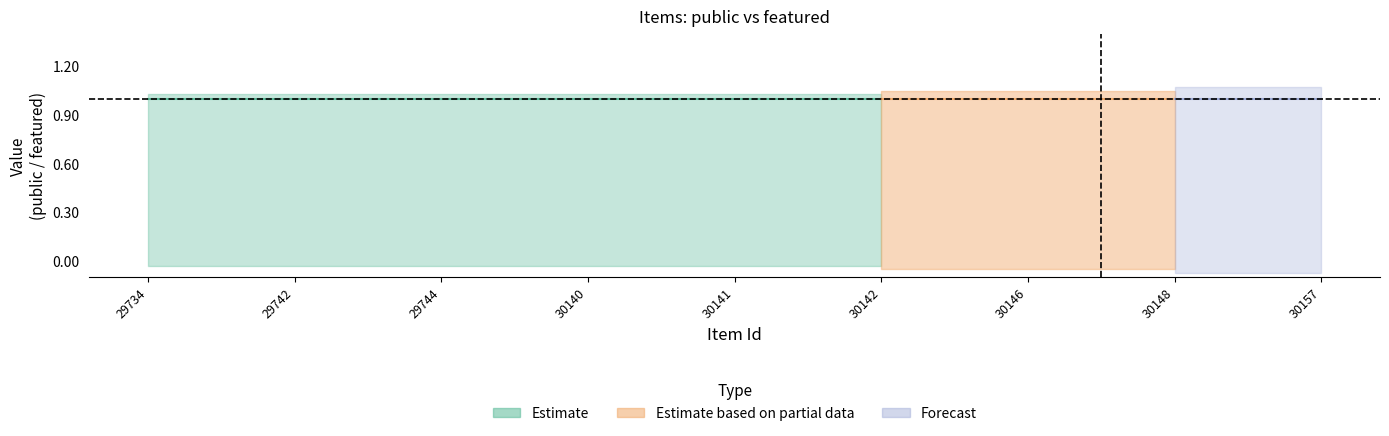

What is the difference between the highest and lowest values at 30157?

1